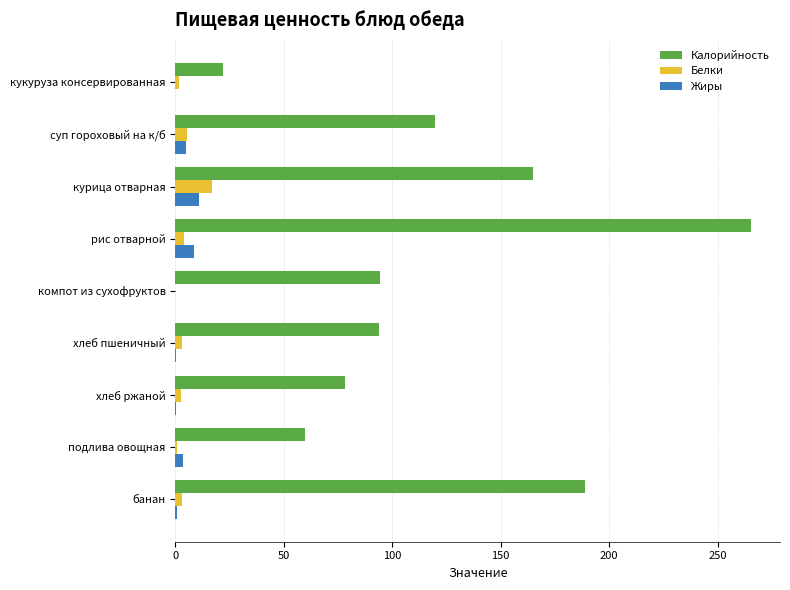

Which series changed the most between рис отварной and хлеб ржаной?

Калорийность